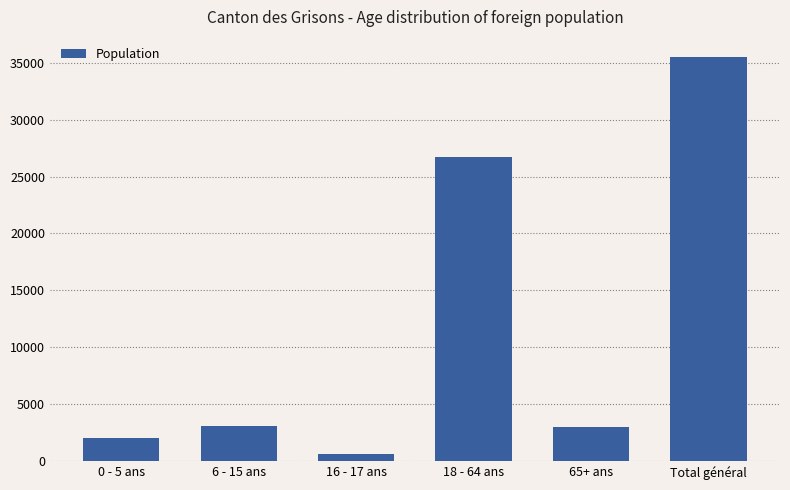

What is the change in value from 0 - 5 ans to 18 - 64 ans?

+24738